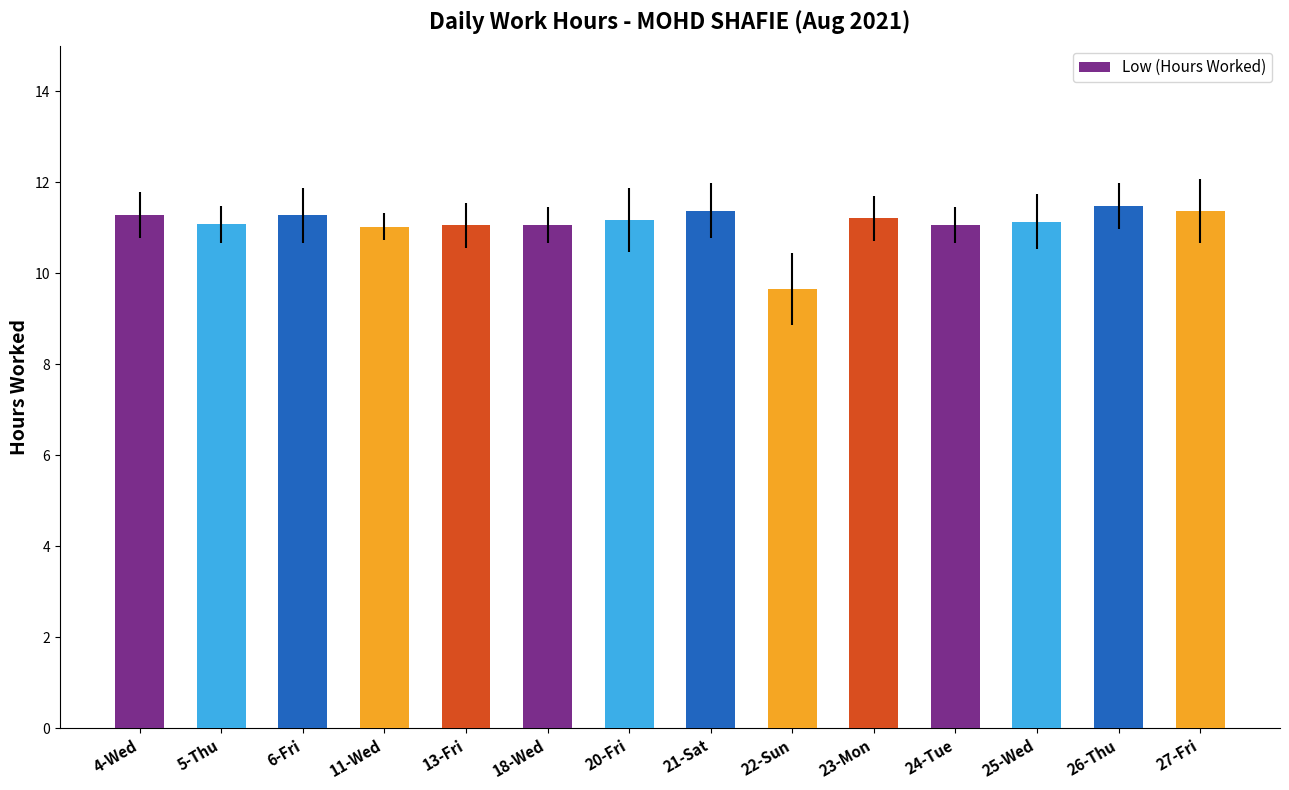

Are the bars grouped side by side (vs. stacked)?

No